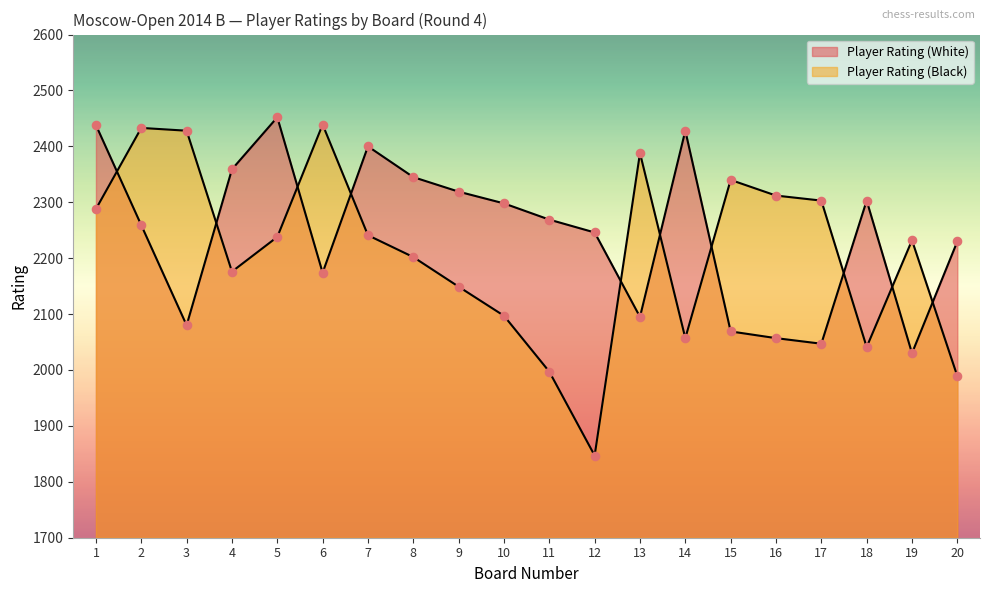

What are all the series names shown in the legend?

Player Rating (White), Player Rating (Black)